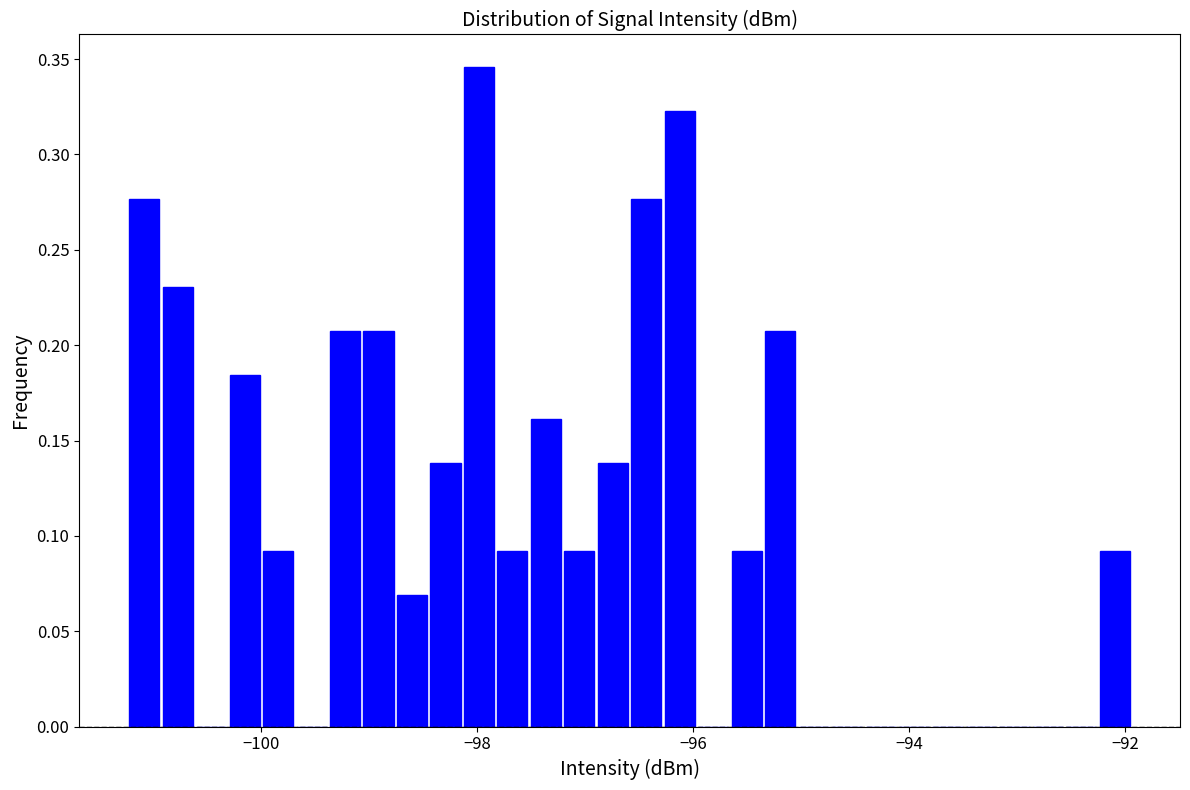

Read against the x-axis, roughly where is the centre of the tallest bar?

-98.0